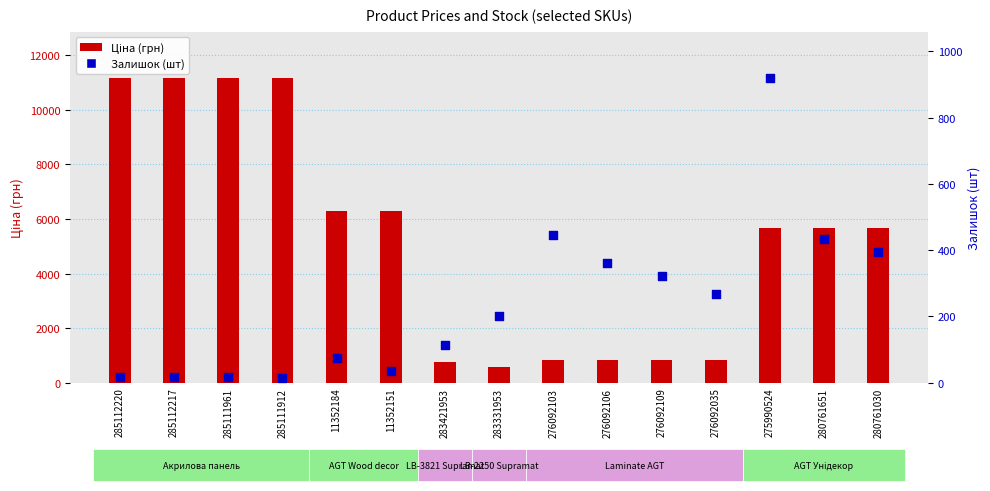

Which series reaches the maximum Y coordinate?

Ціна (грн)